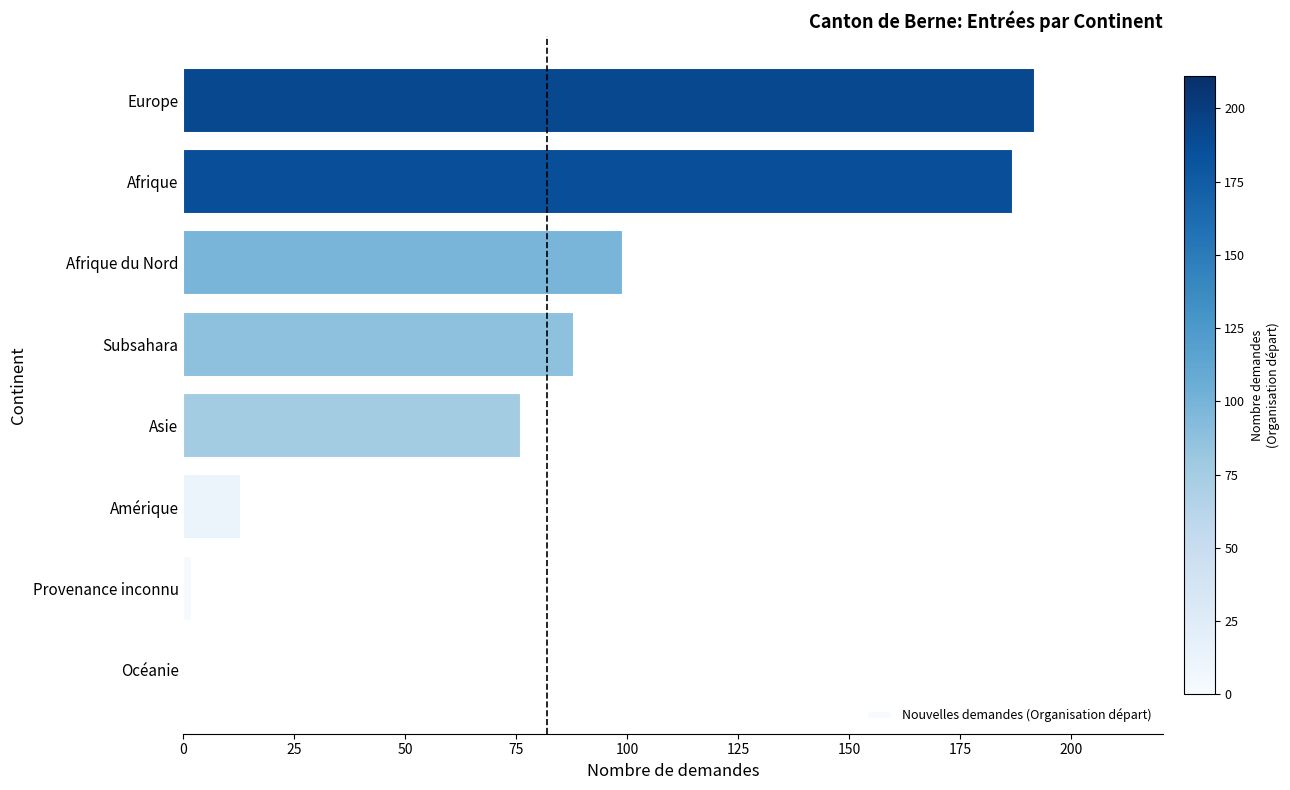

Reading top to bottom, extract all data points from this chart.

Europe=192	Afrique=187	Afrique du Nord=99	Subsahara=88	Asie=76	Amérique=13	Provenance inconnu=2	Océanie=0